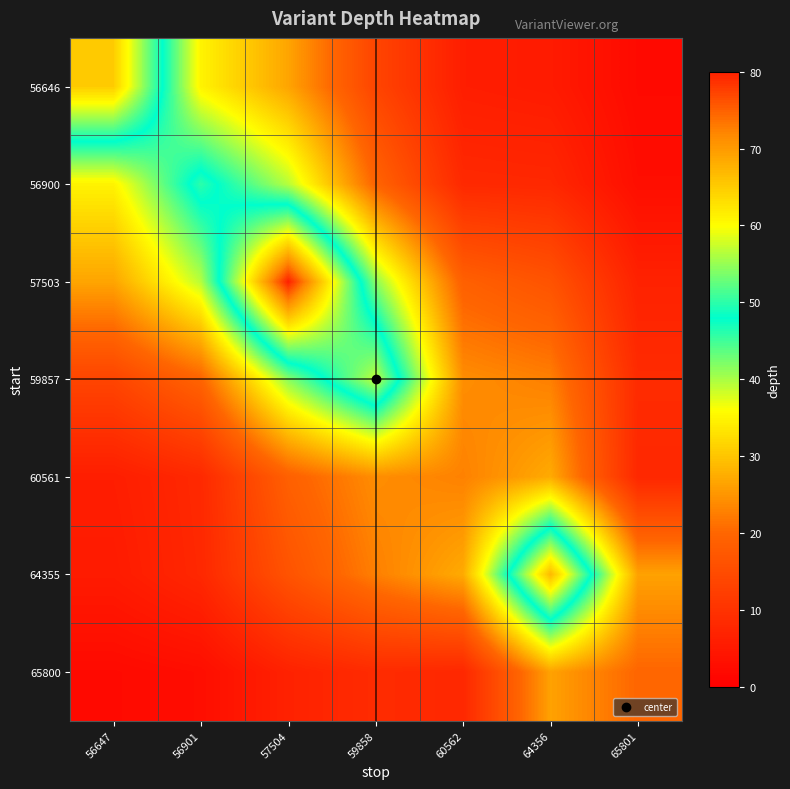

Rank the series at 57504 from lowest to highest value.

65800, 64355, 60561, 56646, 56900, 59857, 57503